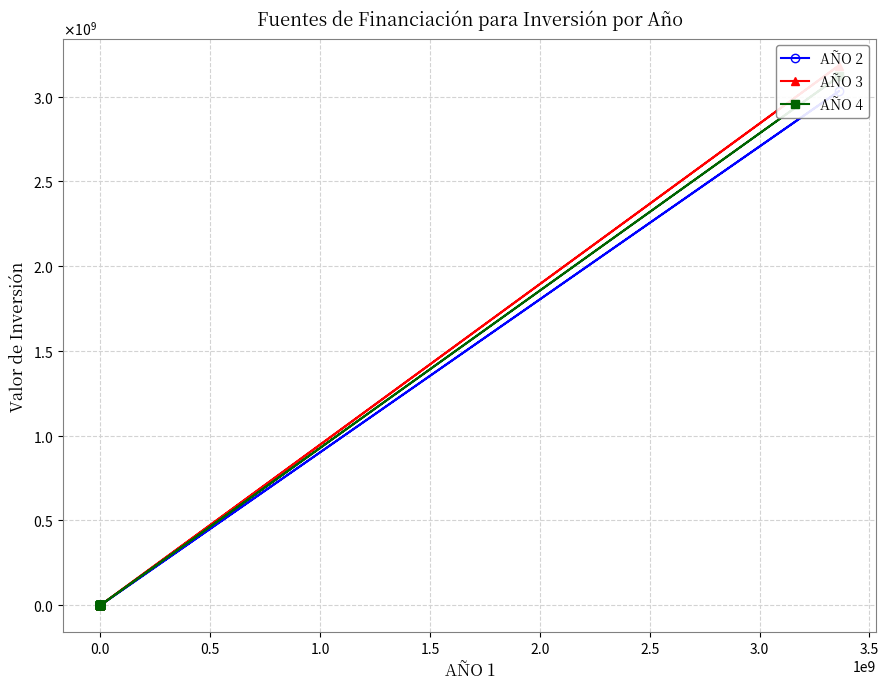

List the series in order of their peak value, highest first.

AÑO 3, AÑO 4, AÑO 2